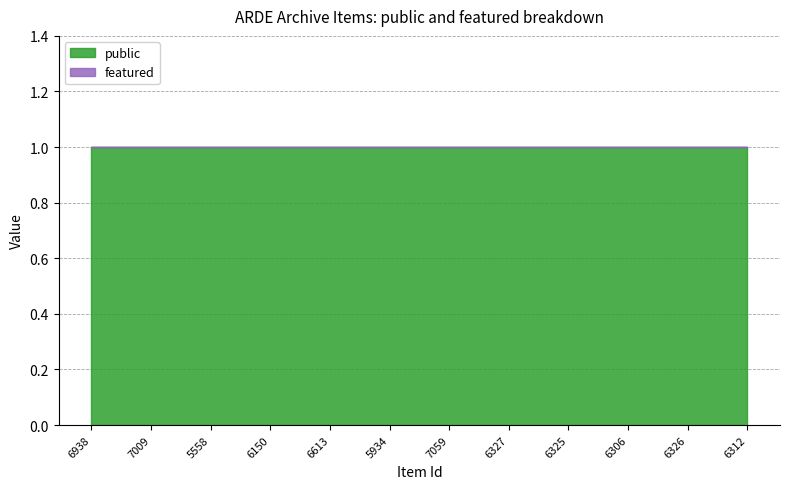

Is it true that public equals 1 at 7059?

True